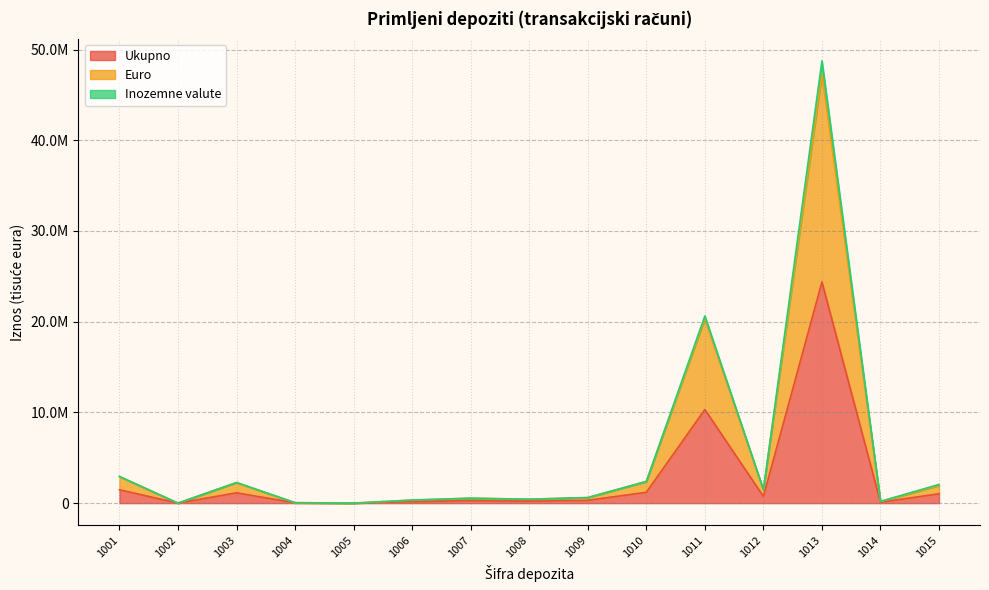

What is the difference between the maximum and second lowest values in the Ukupno series?

24376066